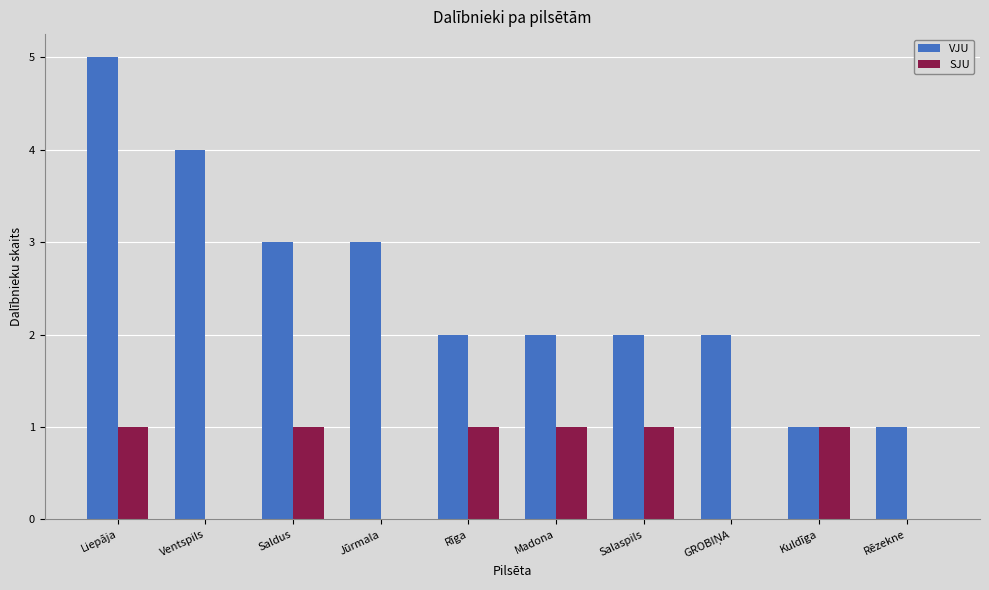

What are all the series names shown in the legend?

VJU, SJU